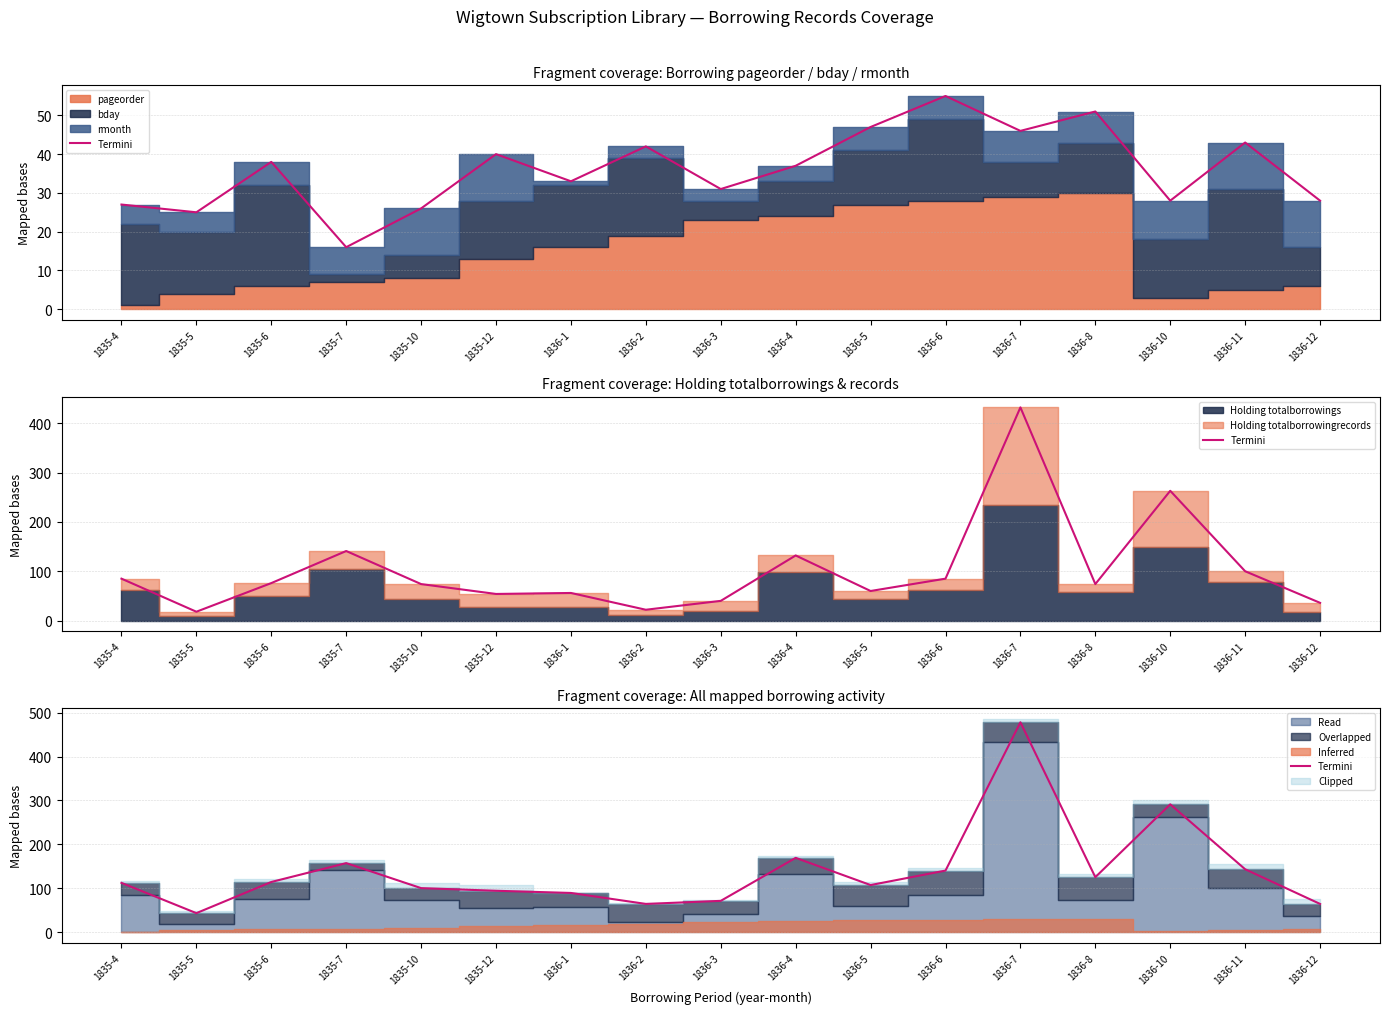

What is the label of the 2nd point from the right?

1836-11